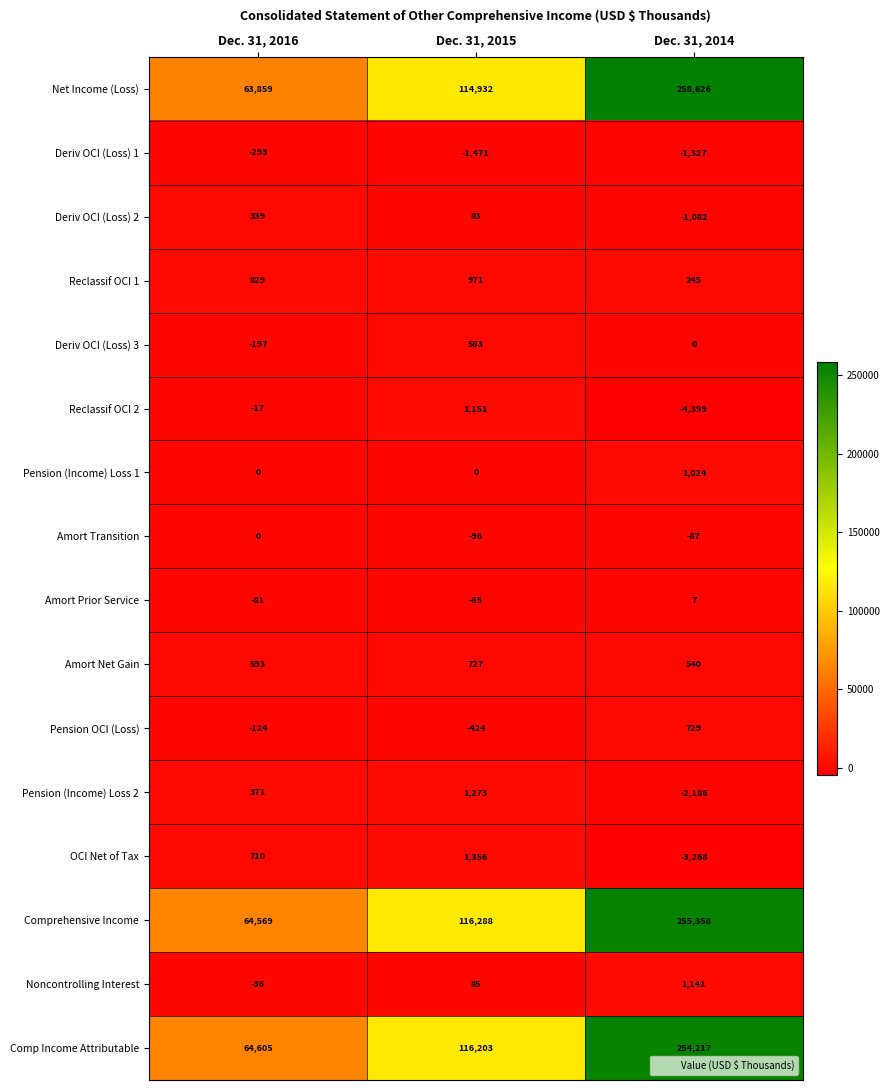

Which category has the lowest value across all series?

Dec. 31, 2014